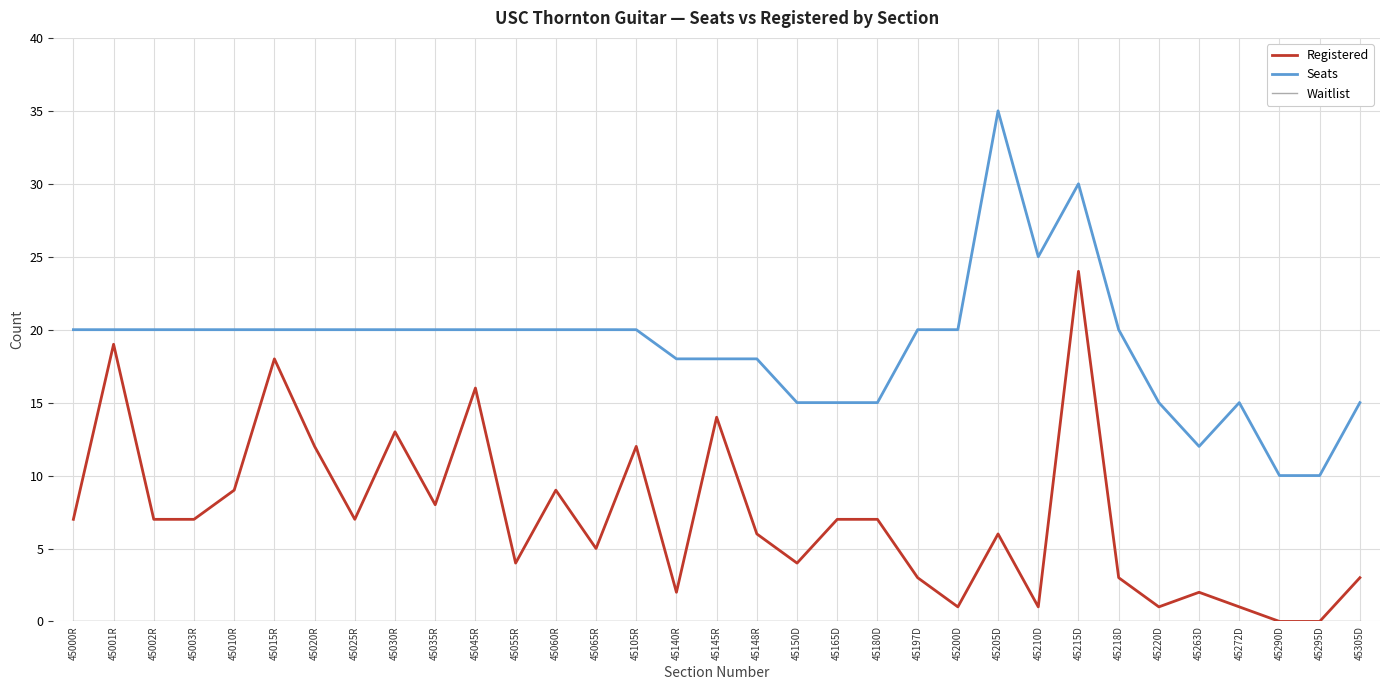

The value of Registered at 45272D is 1. True or false?

True